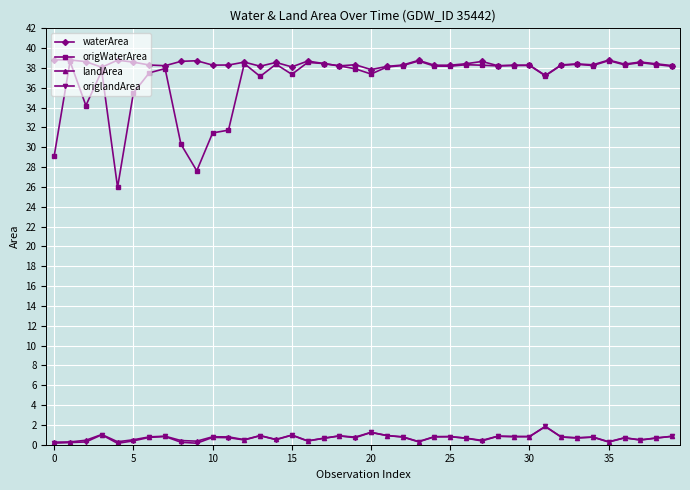

Which series has the widest spread of values?

origWaterArea